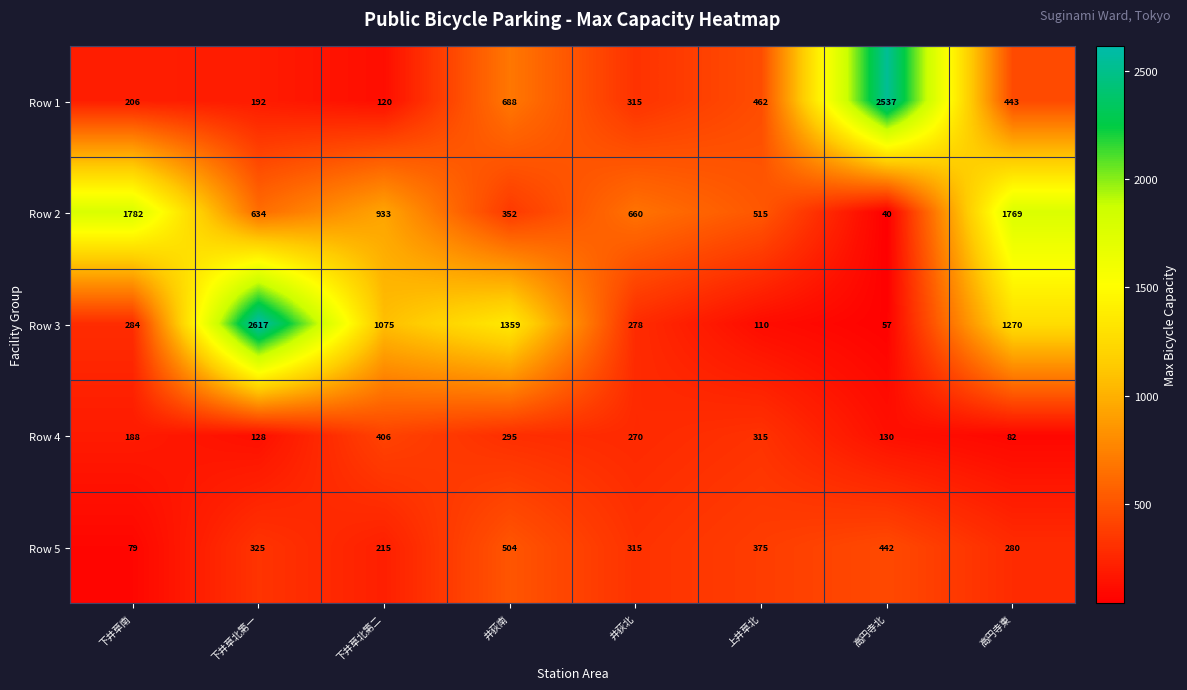

Read the Row 5 value at 高円寺北.

442